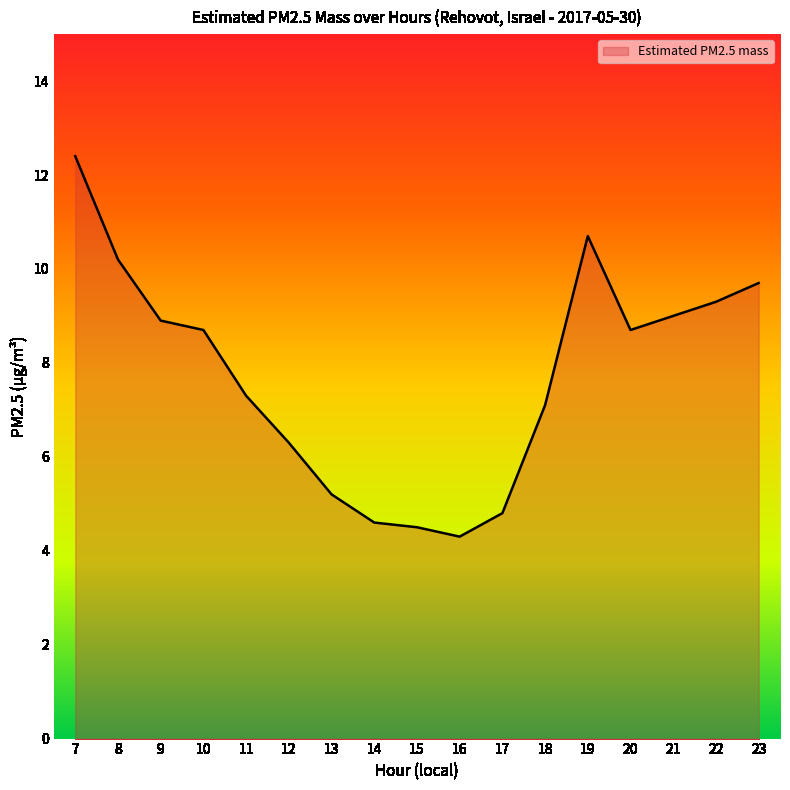

What is the difference between the values at 15 and 13?

0.7